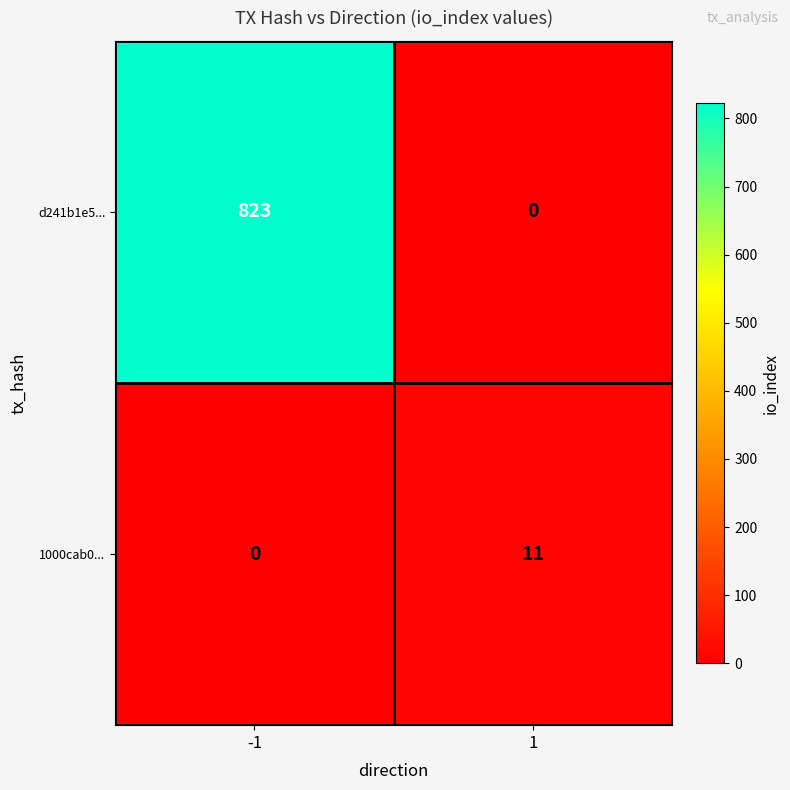

At which category is the sum across all series the highest?

-1